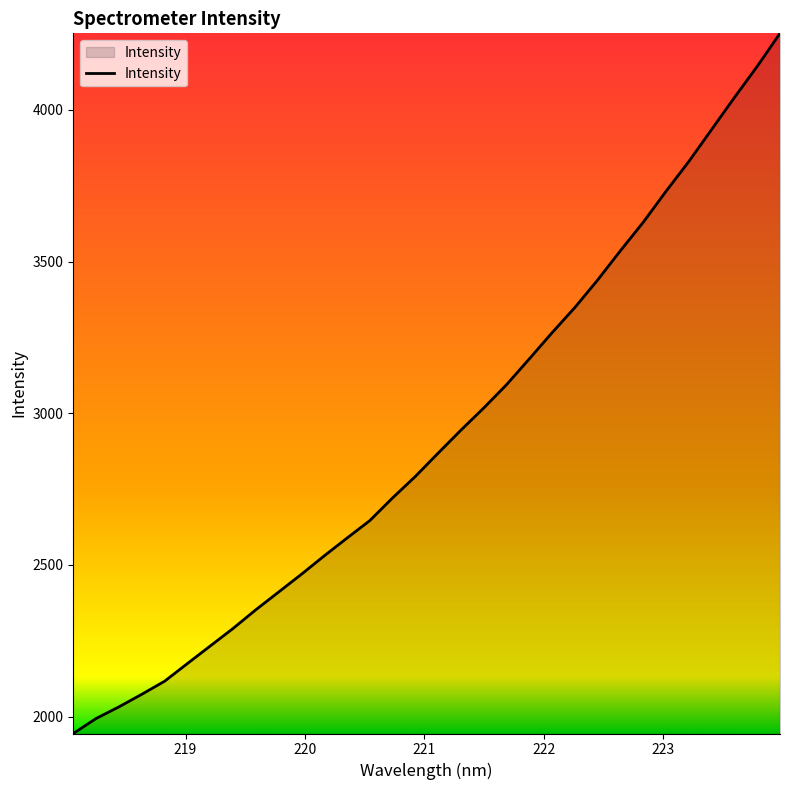

What is the difference between the maximum and minimum values?

2308.4